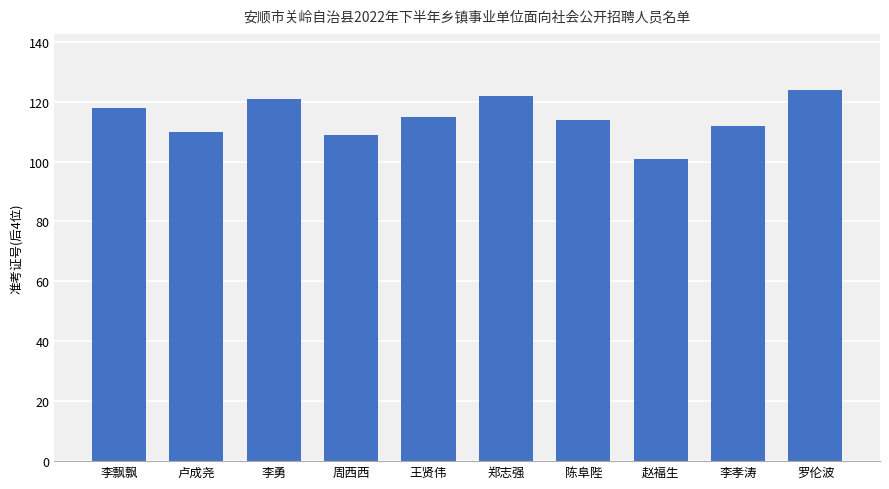

Approximately how many times larger is the value at 卢成尧 compared to 王贤伟?

1.0